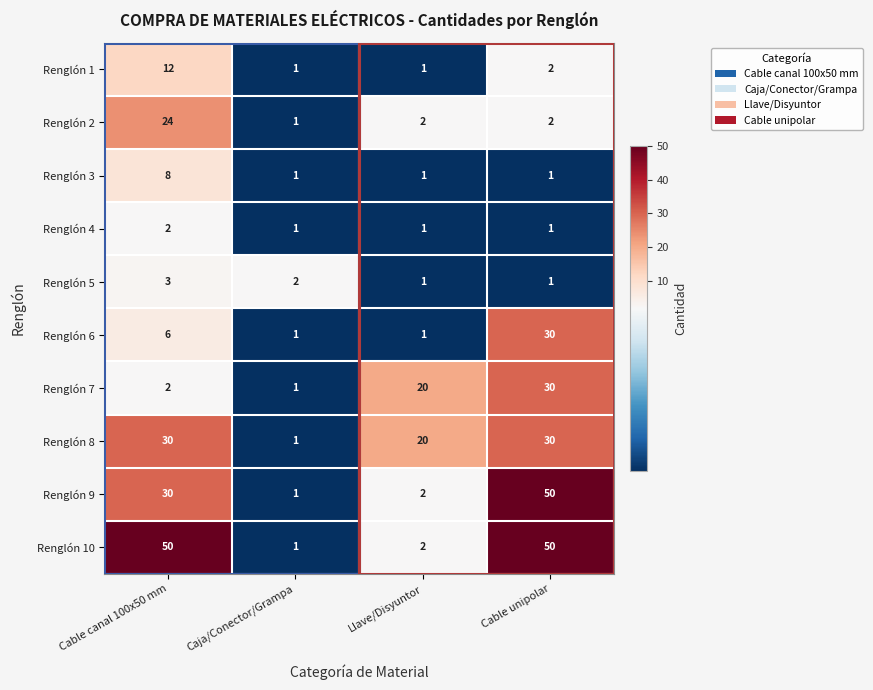

Which category has the highest value in the Renglón 9 series?

Cable unipolar